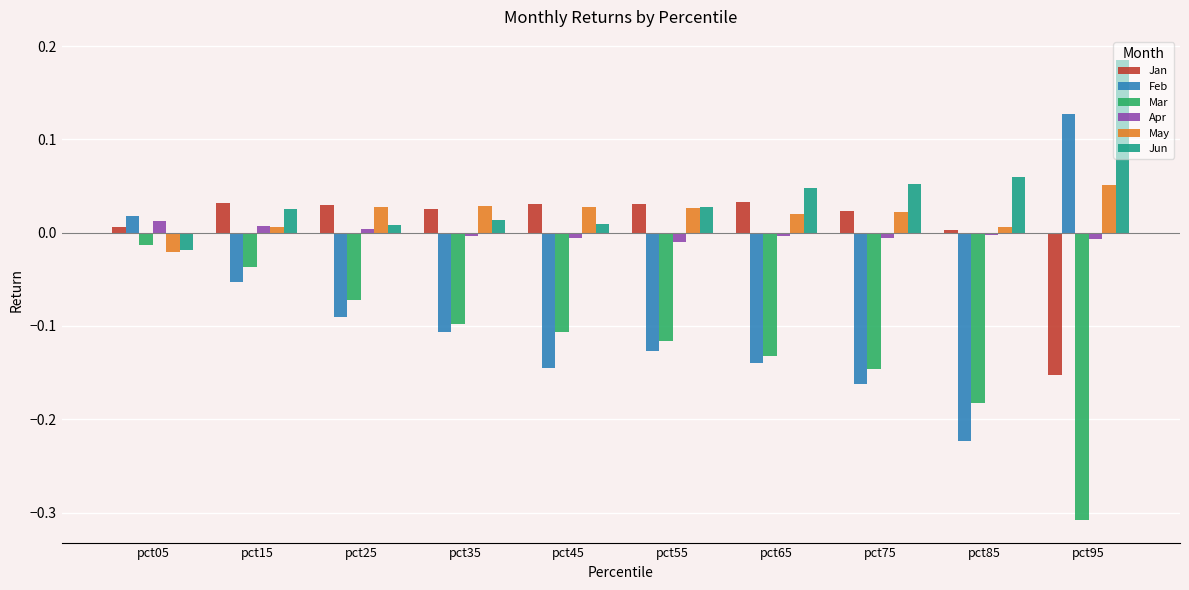

What is the sum of all Mar values?

-1.2